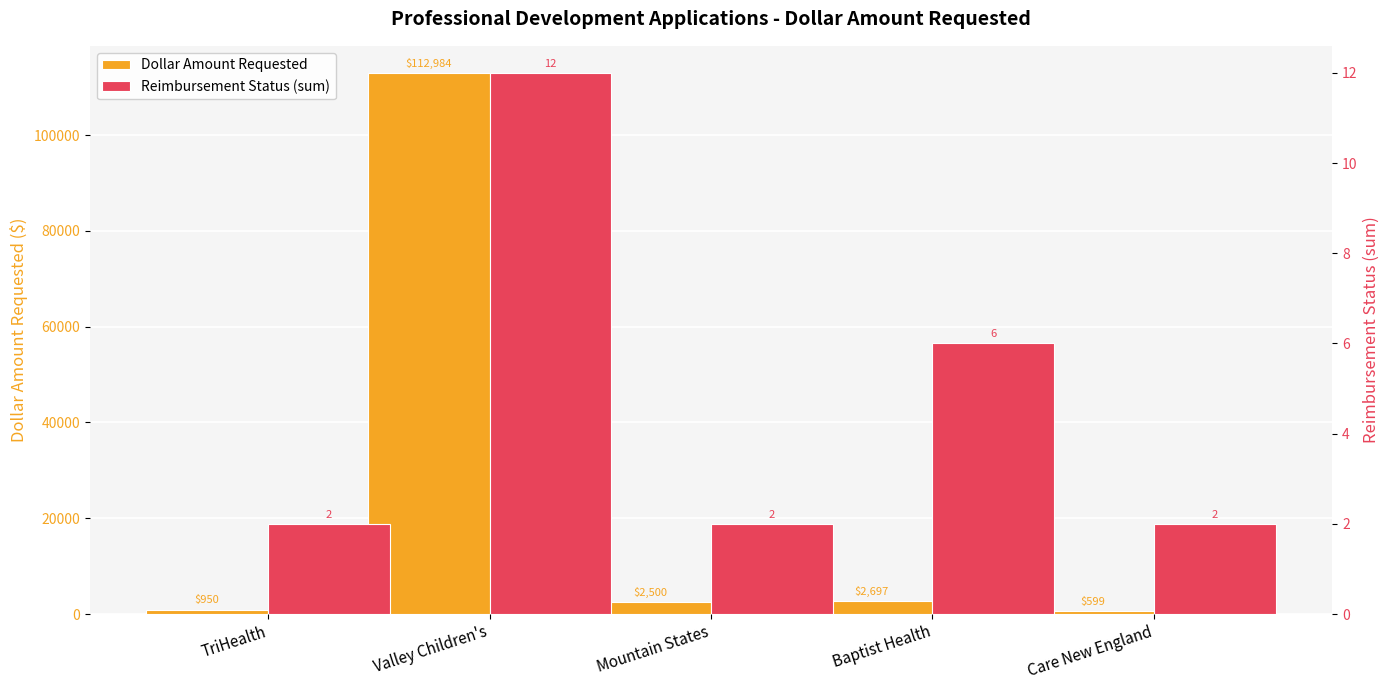

Which category has the highest value in the Reimbursement Status (sum) series?

Valley Children's